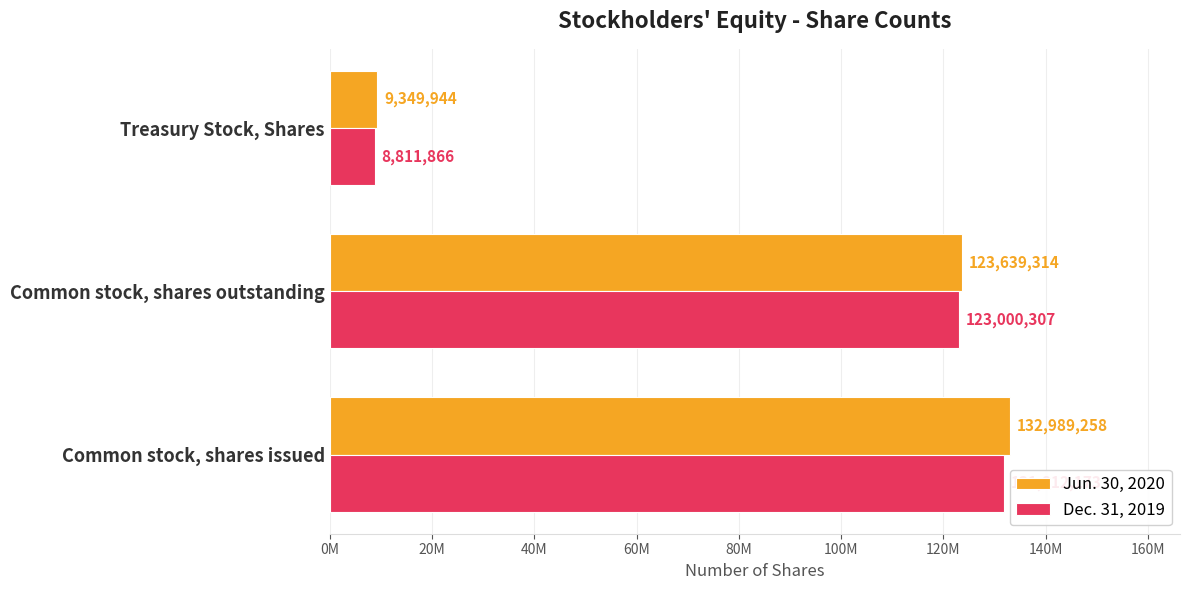

What are all the series names shown in the legend?

Jun. 30, 2020, Dec. 31, 2019